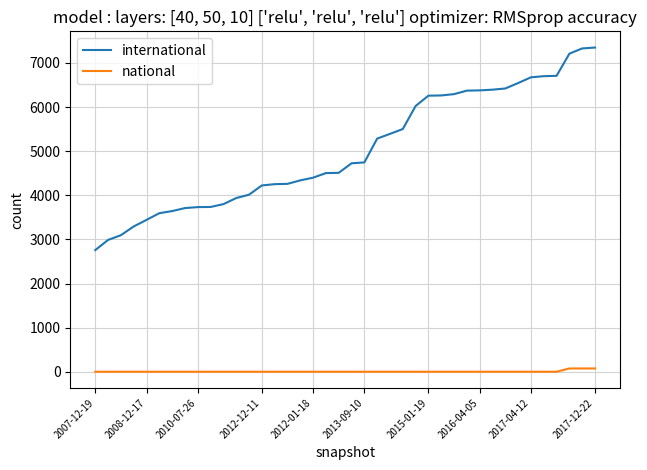

What are all the series names shown in the legend?

international, national